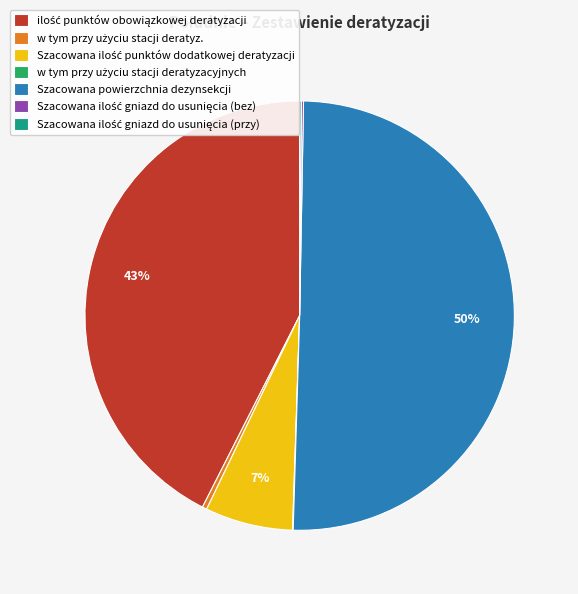

To the nearest percent, what is the difference between the largest and smallest slice percentages?

50%